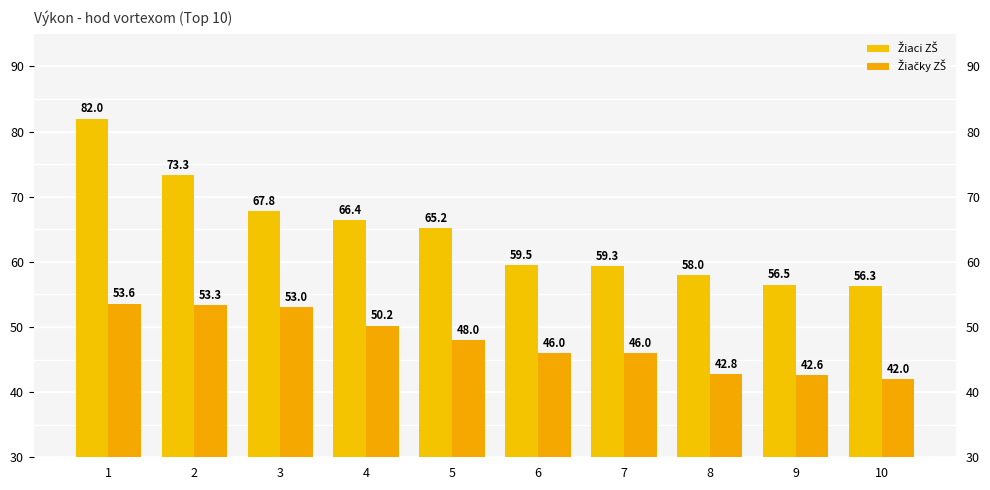

Reading left to right, transcribe all the data shown in this chart.

Žiaci ZŠ: 1=82.0	2=73.3	3=67.8	4=66.4	5=65.2	6=59.5	7=59.3	8=58.0	9=56.5	10=56.3
Žiačky ZŠ: 1=53.6	2=53.3	3=53.0	4=50.2	5=48.0	6=46.0	7=46.0	8=42.8	9=42.6	10=42.0